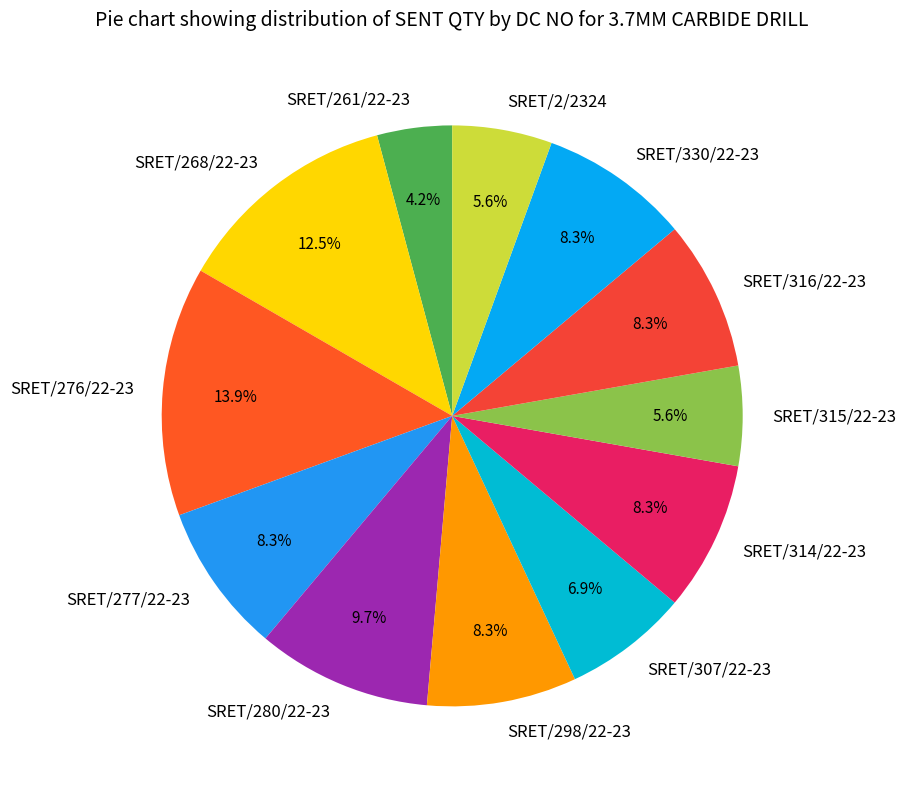

Is SRET/298/22-23 the majority of the pie?

No